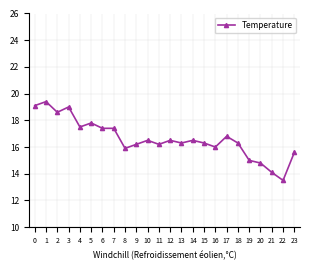

True or false: the data shows 21.9 at 13.

False